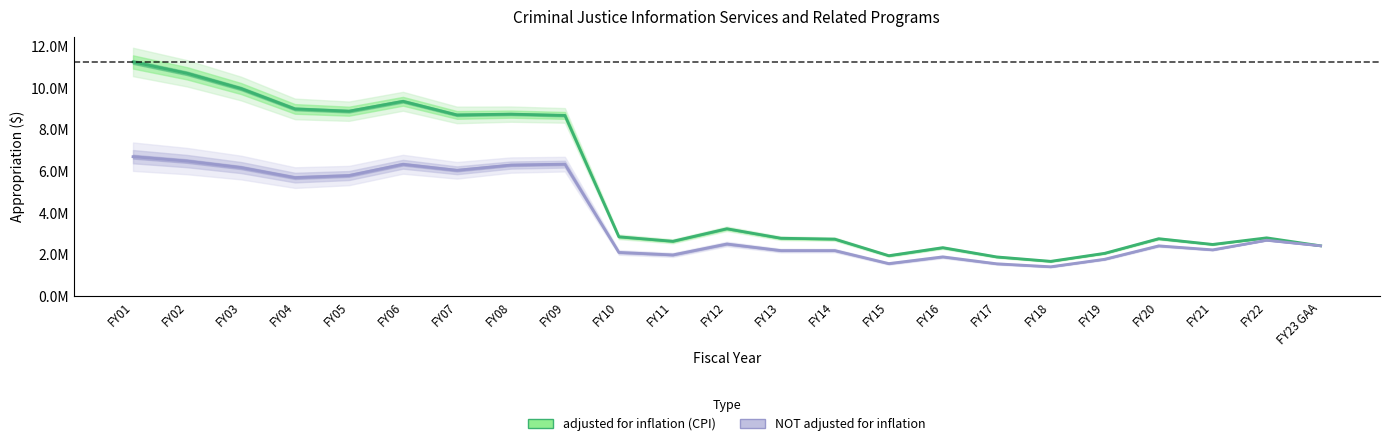

How many distinct data groups are displayed?

2